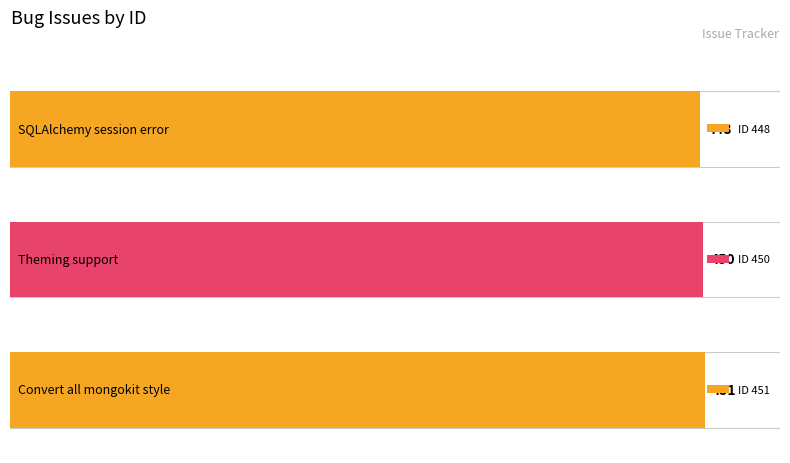

Which has a higher value, SQLAlchemy session error or Convert all mongokit style?

Convert all mongokit style